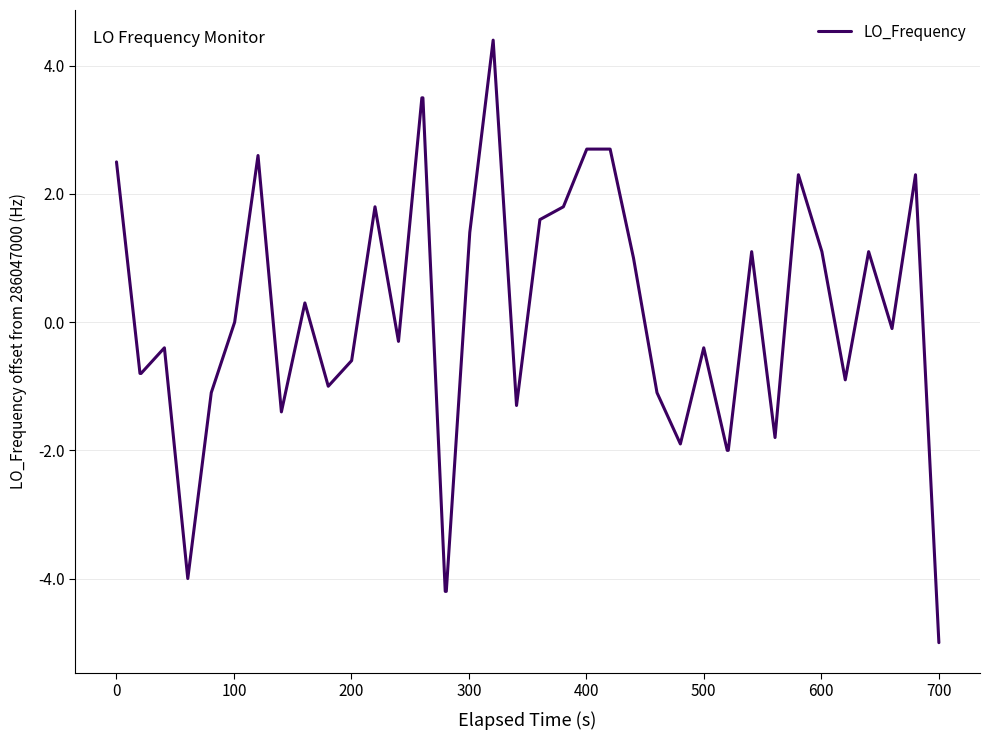

What is the difference between the maximum and minimum values?

9.4